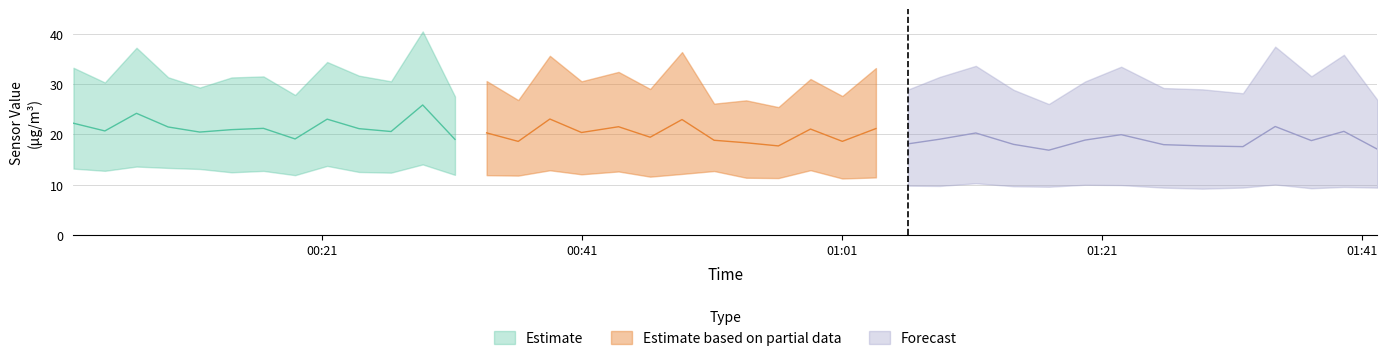

How many data points in SDS_P1 are less than 25?

17